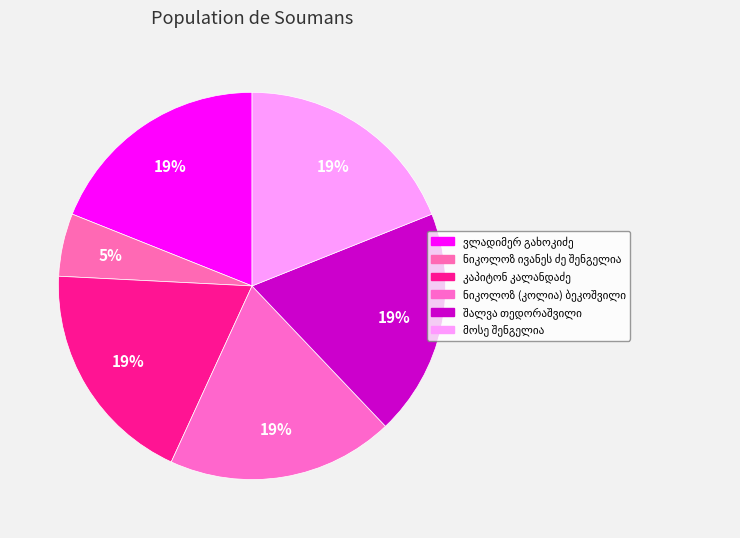

How many slices are in this pie chart?

6